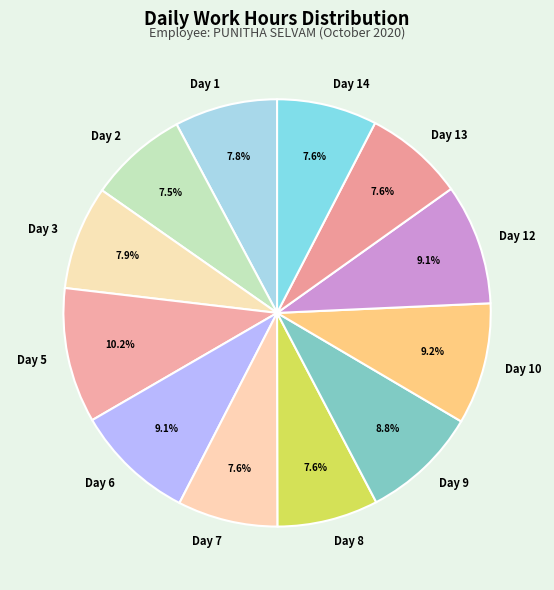

What is the total percentage of Day 9 and Day 13?

16.4%